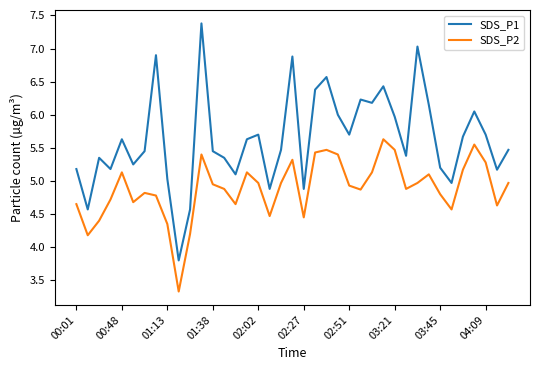

List the series in order of their overall mean, highest first.

SDS_P1, SDS_P2